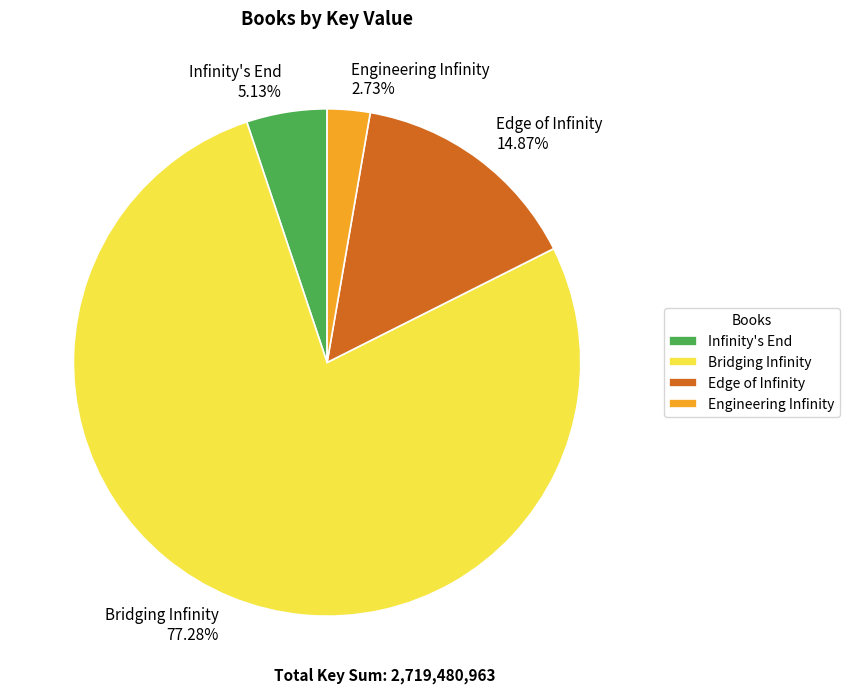

To the nearest percent, what percentage of the pie is Bridging Infinity?

77%